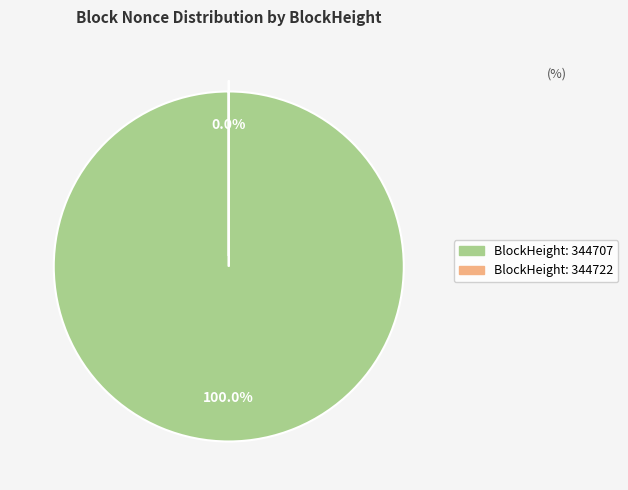

Count the number of slices in the pie.

2